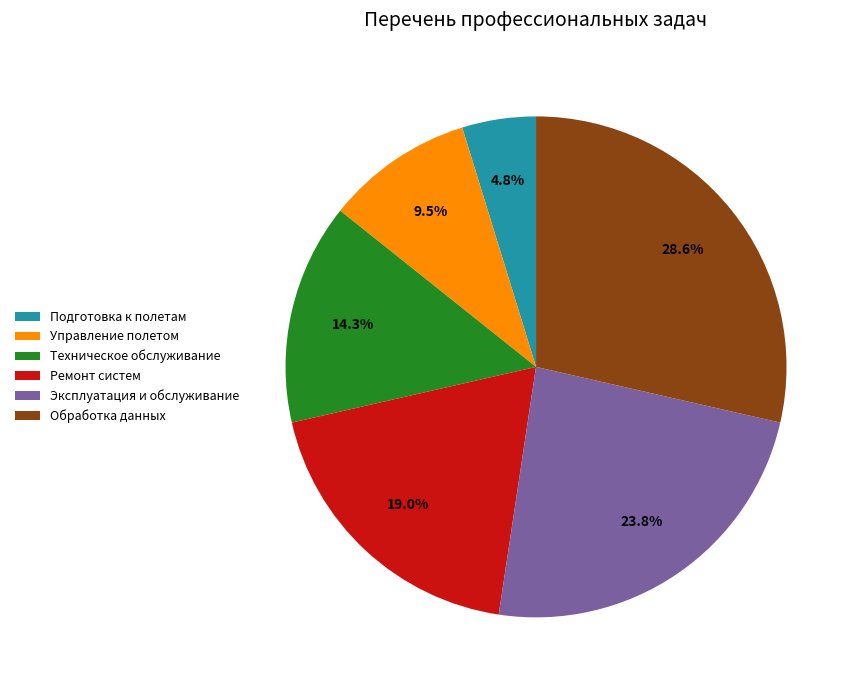

Is there a majority slice in this chart?

No